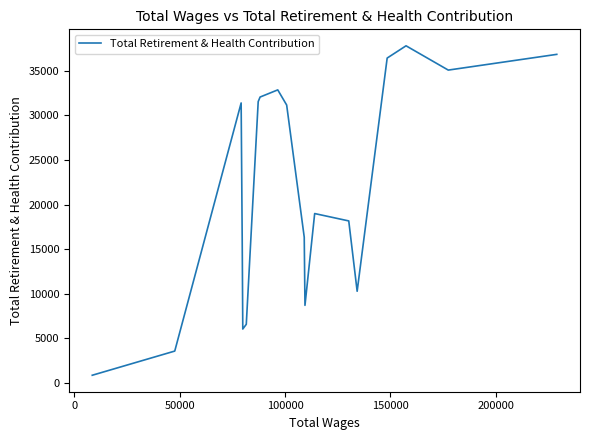

What is the difference between the maximum and minimum values?

36982